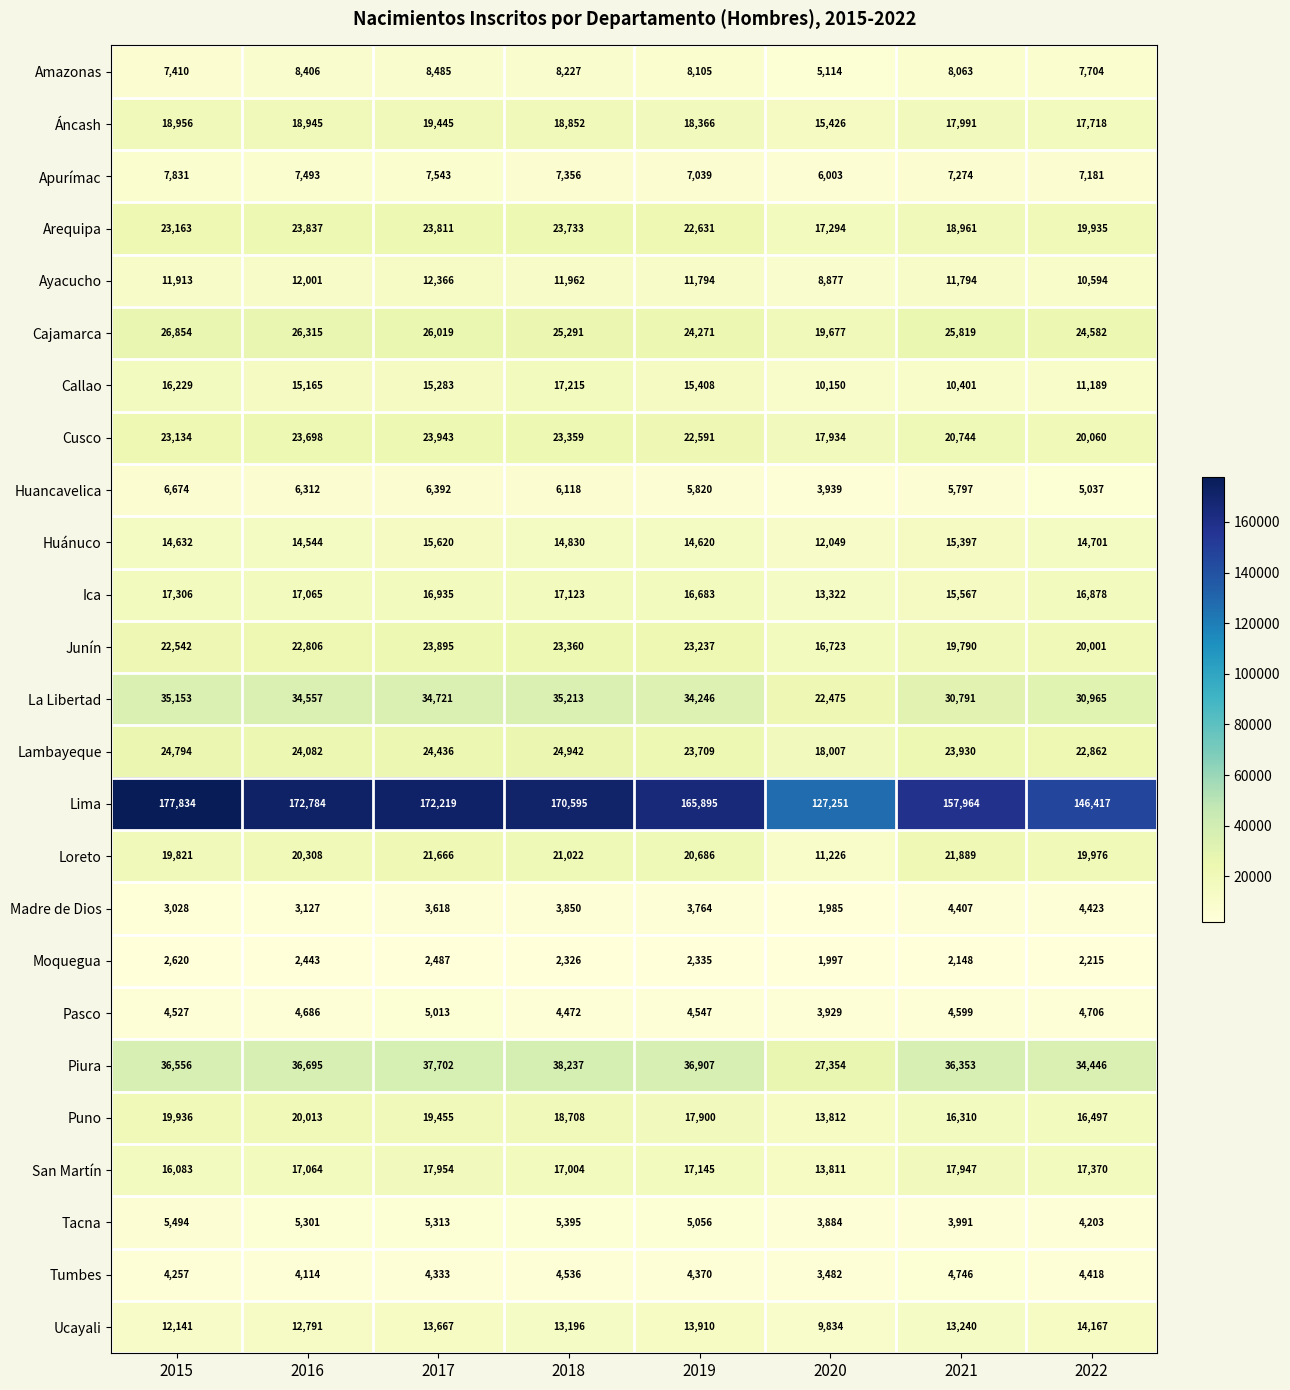

Which series has the largest total across all categories?

Lima